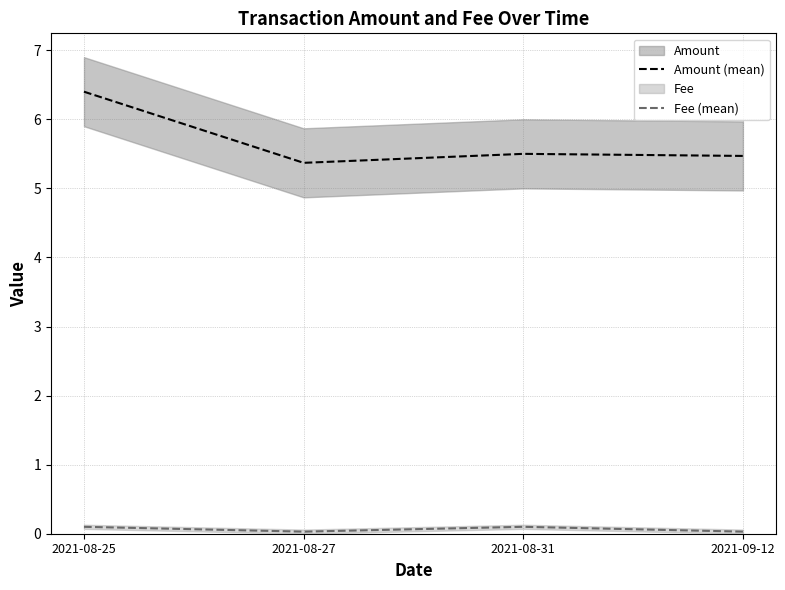

The Fee (mean) series shows 0.0 at 2021-08-27. True or false?

True